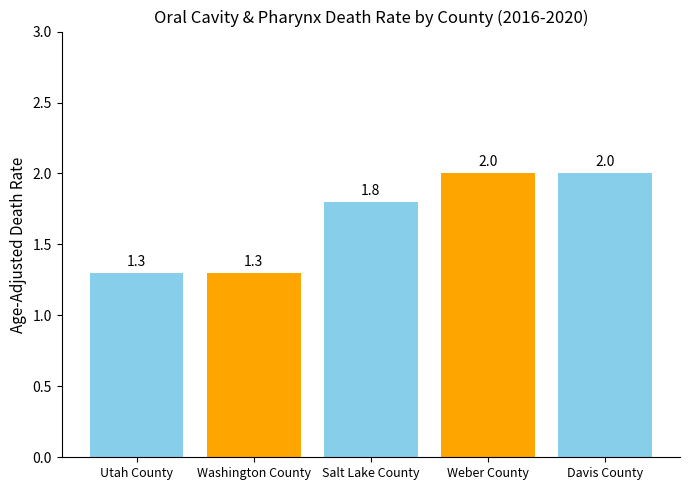

What is the smallest value displayed?

1.3